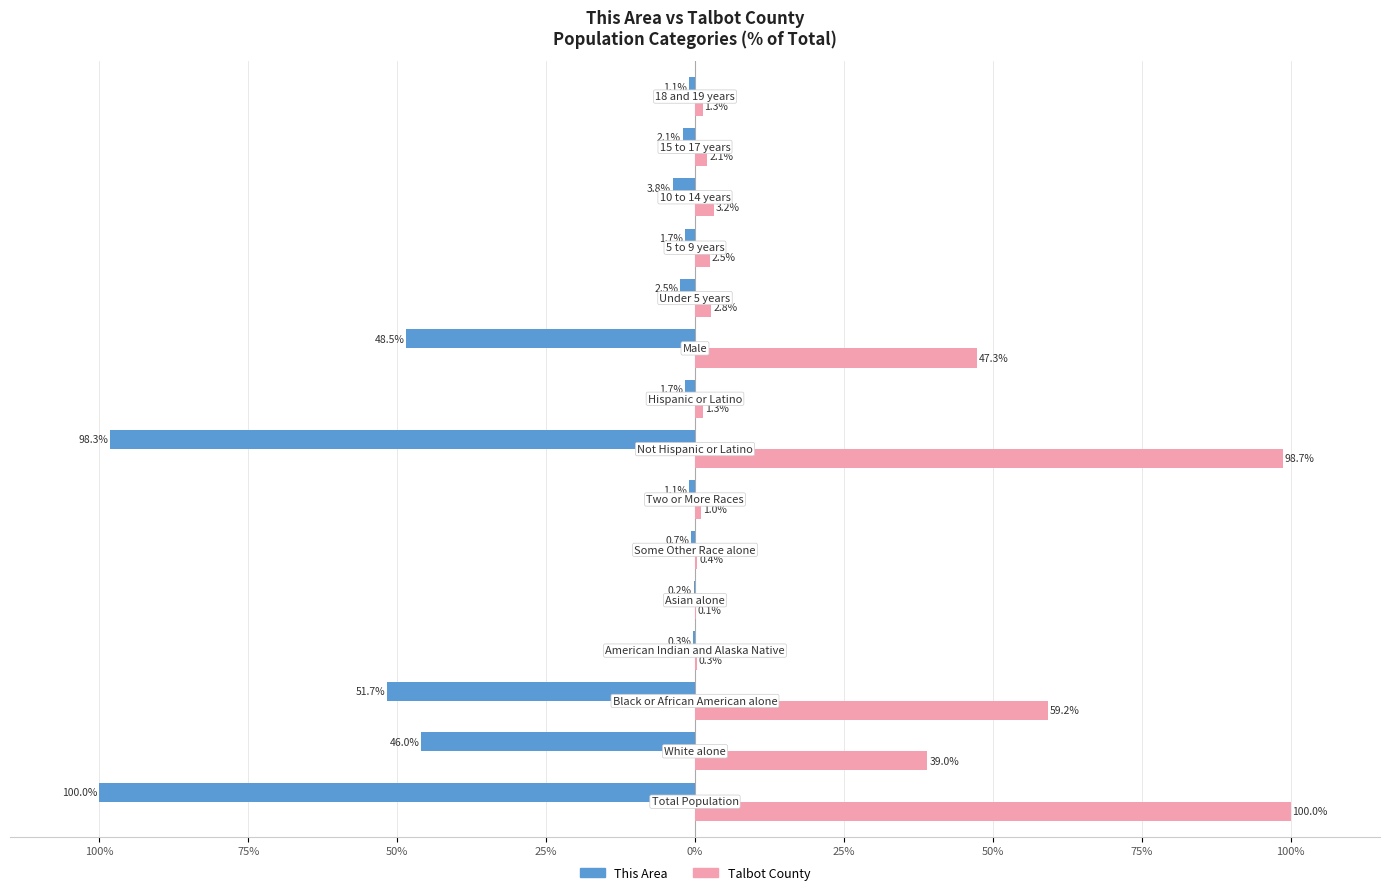

What are all the series names shown in the legend?

This Area, Talbot County